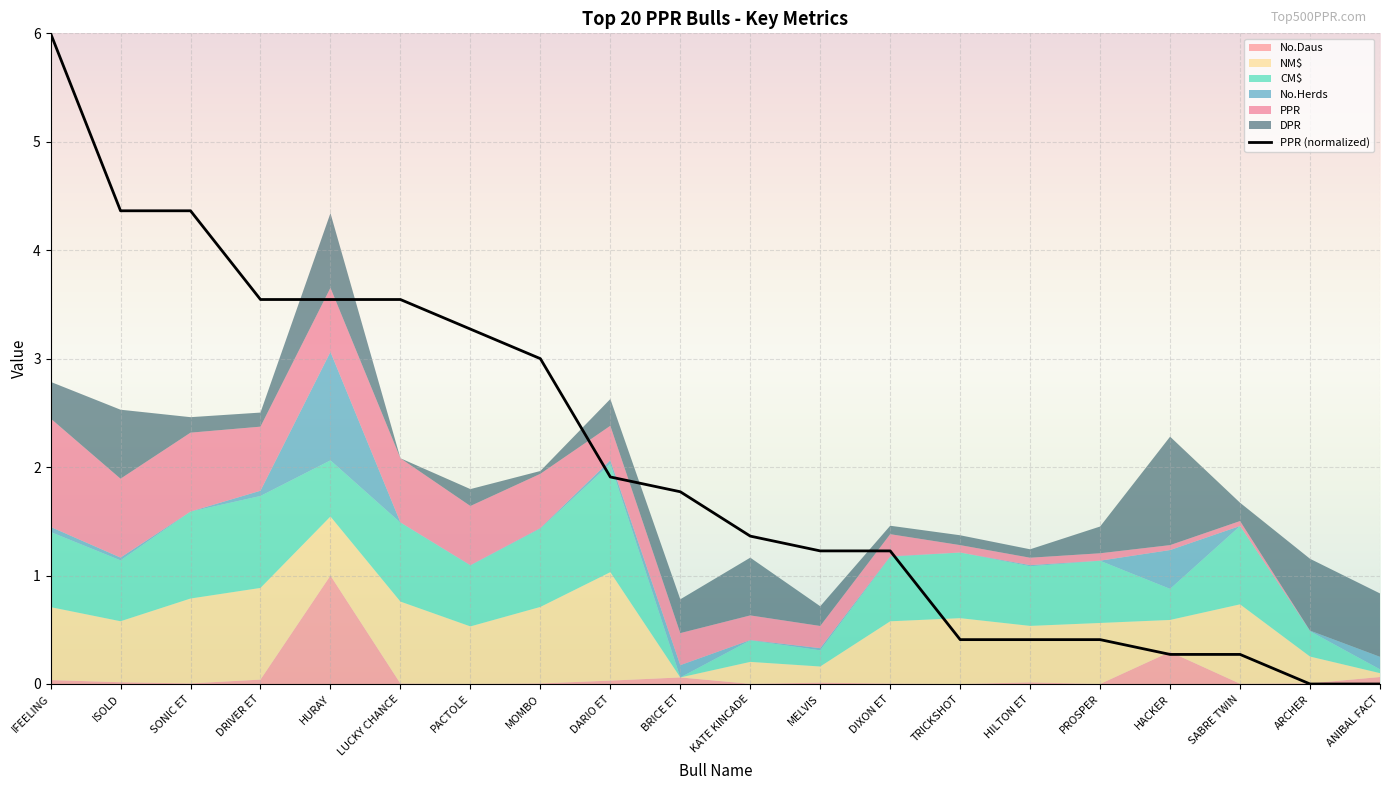

How many lines are shown in the chart?

1